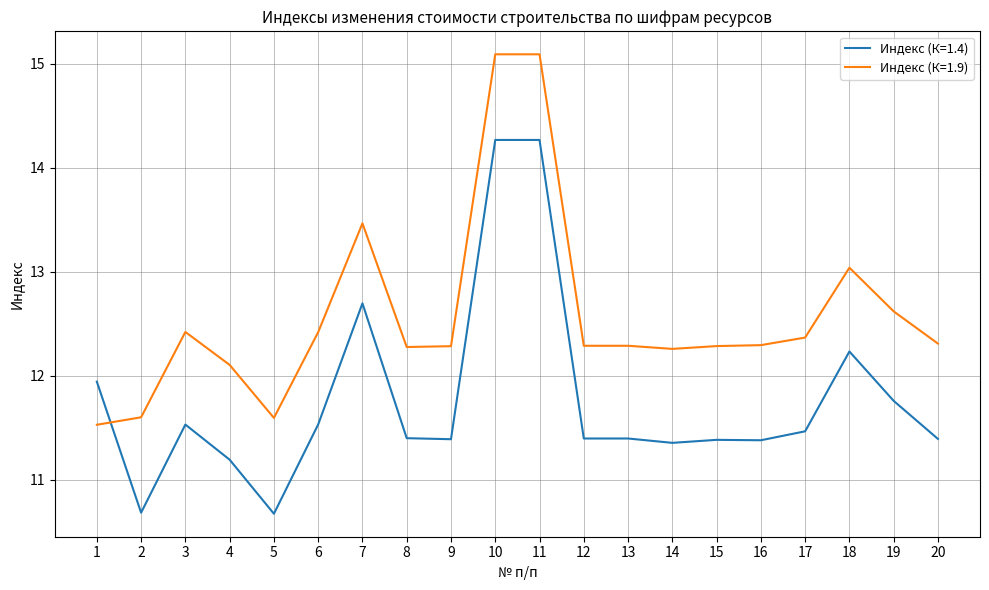

Which series changed the most between 5 and 10?

Индекс (К=1.4)